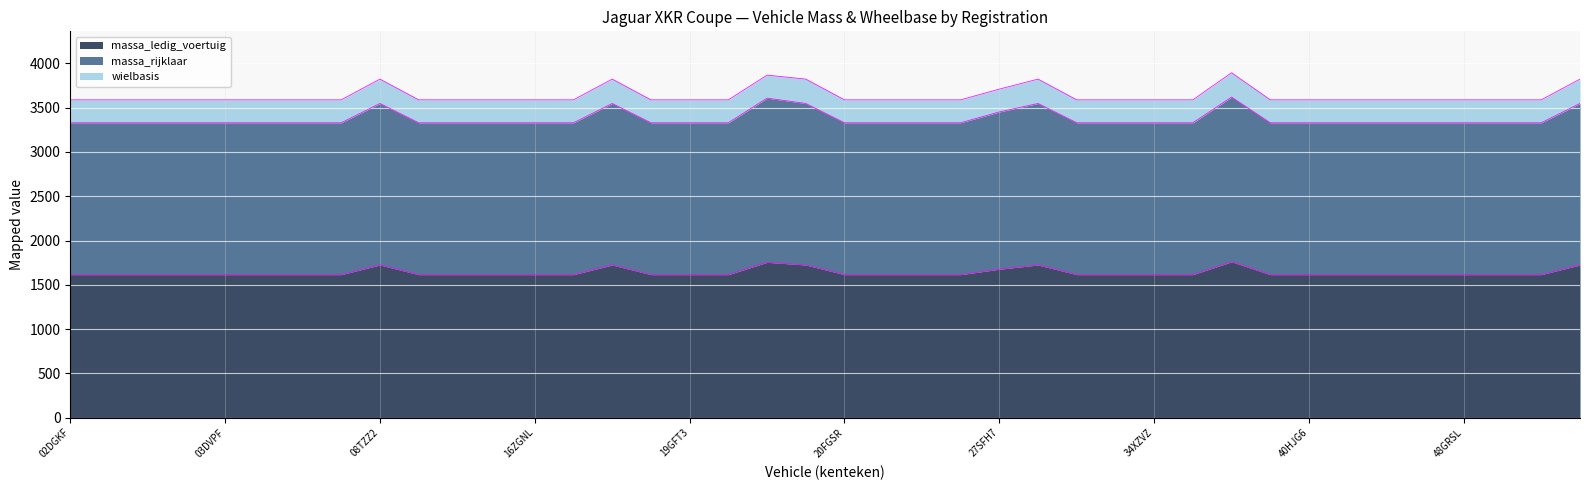

What is the label of the 22nd point from the right?

1KKT54